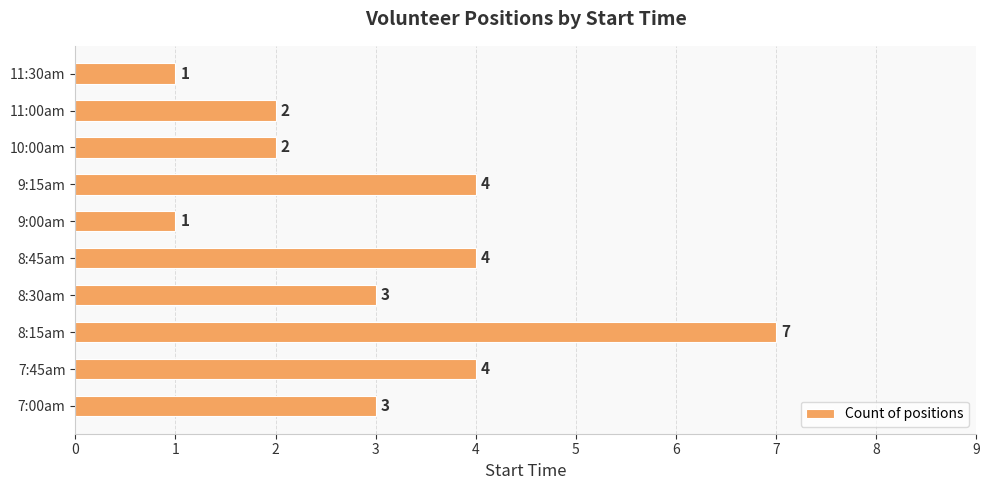

What is the sum of the values at 8:15am and 7:45am?

11